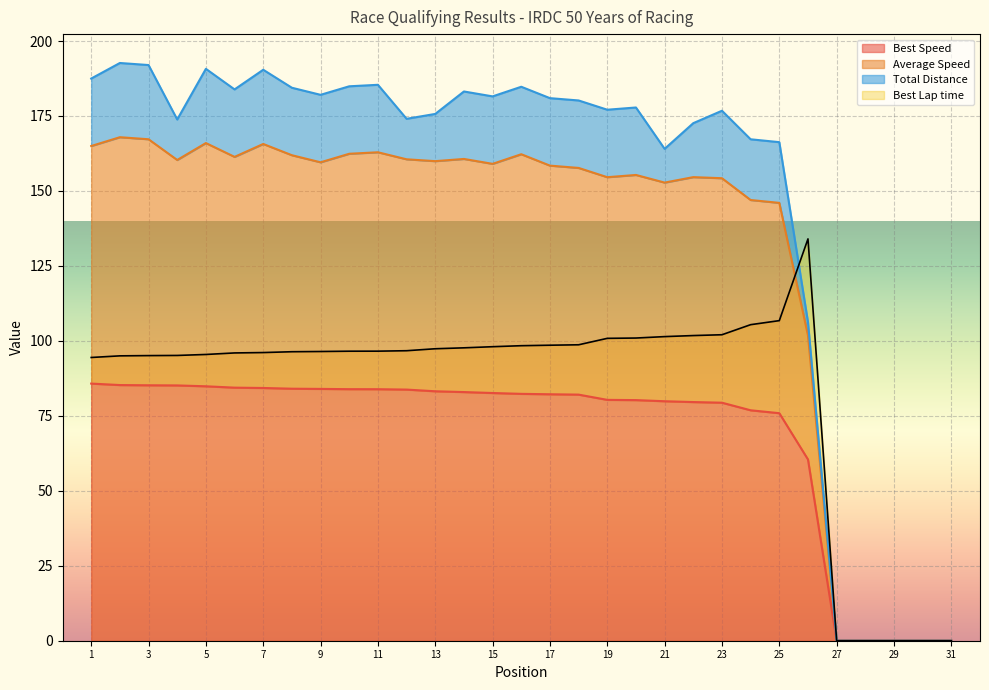

The Best Speed series shows 83.9 at 11. True or false?

True